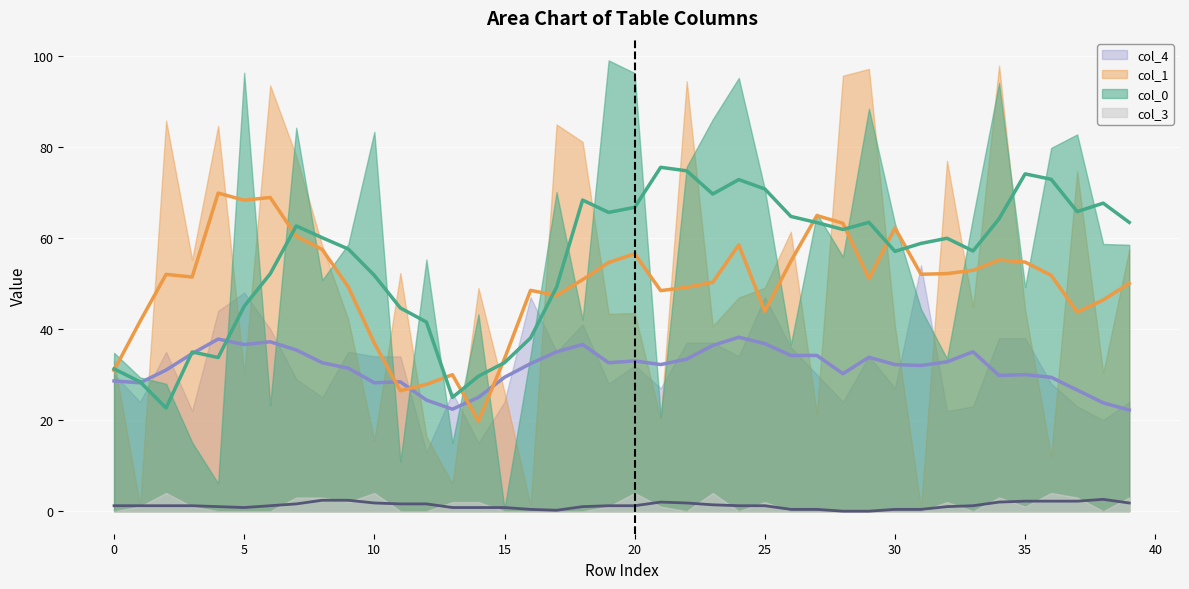

True or false: col_1 trend and col_0 trend cross at least once.

True